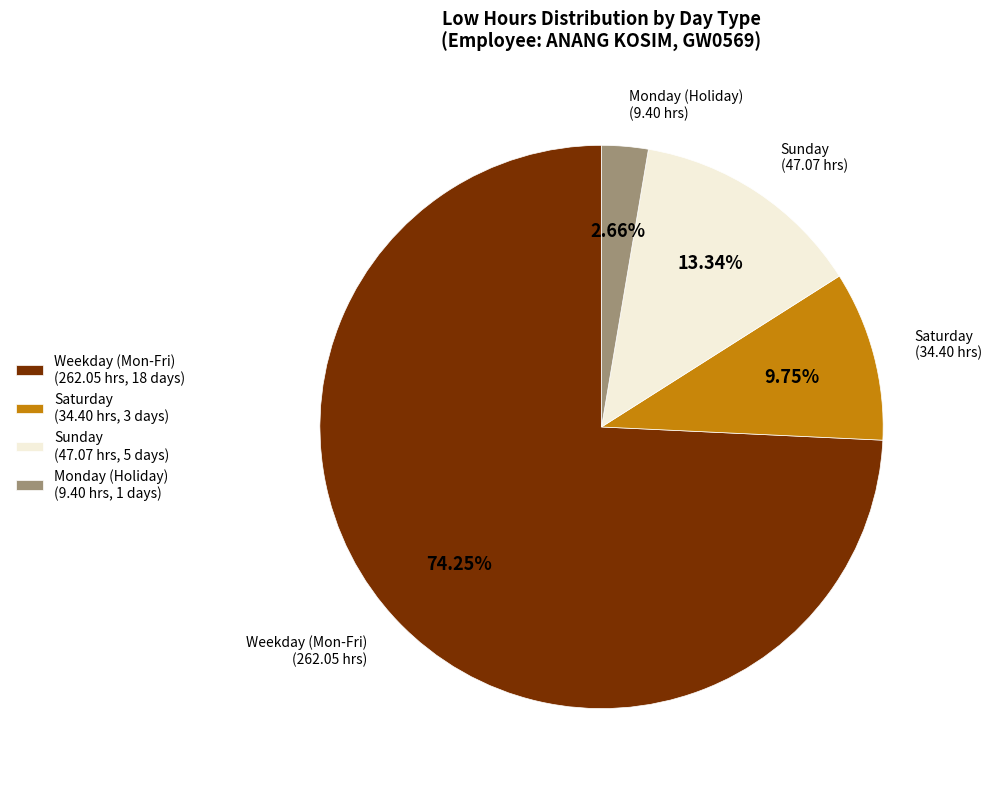

Which has a higher value, Monday (Holiday) (9.40 hrs, 1 days) or Weekday (Mon-Fri) (262.05 hrs, 18 days)?

Weekday (Mon-Fri) (262.05 hrs, 18 days)